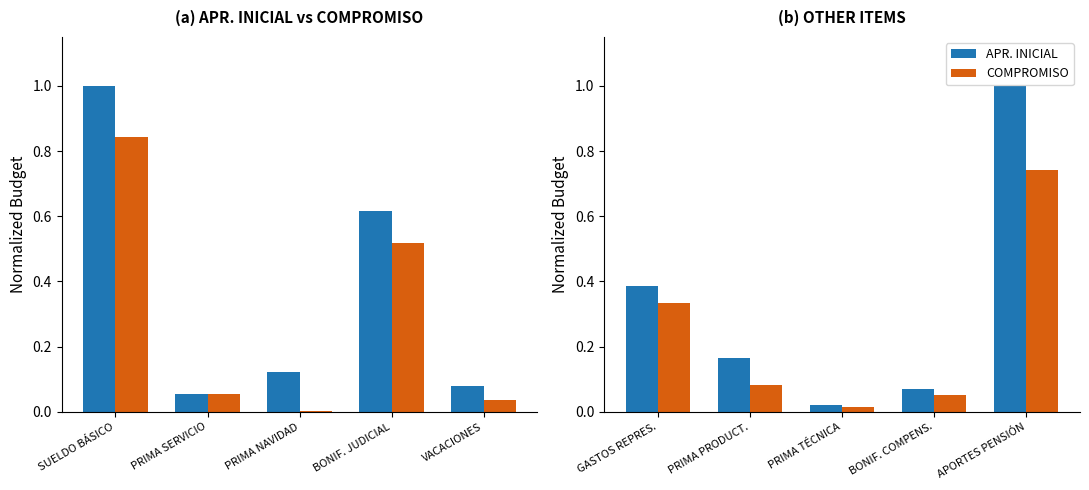

Which has a higher value, BONIF. COMPENS. or PRIMA TÉCNICA?

BONIF. COMPENS.